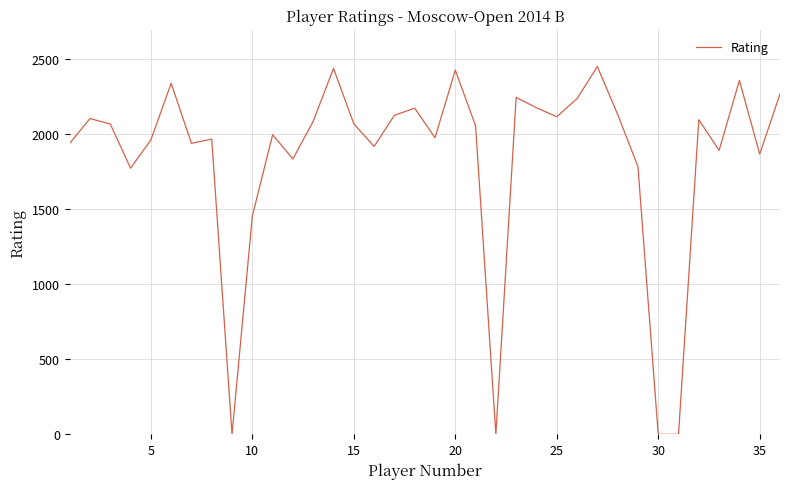

What is the maximum value shown in the chart?

2452